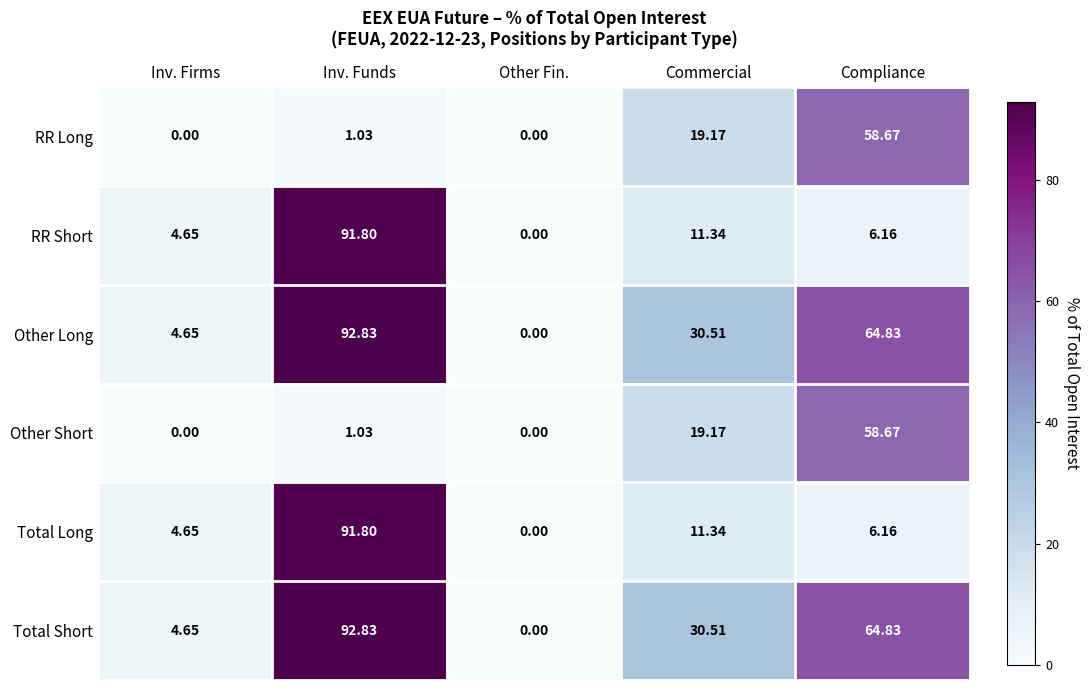

How many data points in RR Short are above 6?

3